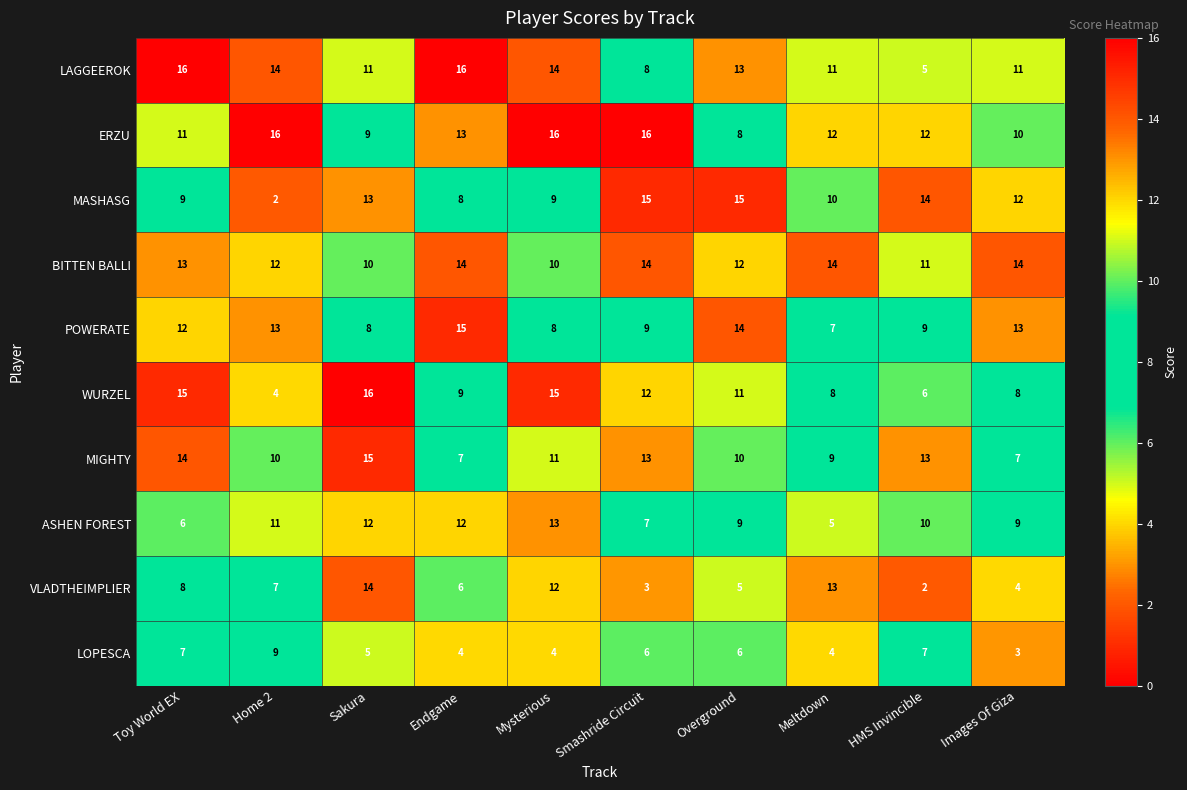

Which series has the largest total across all categories?

BITTEN BALLI